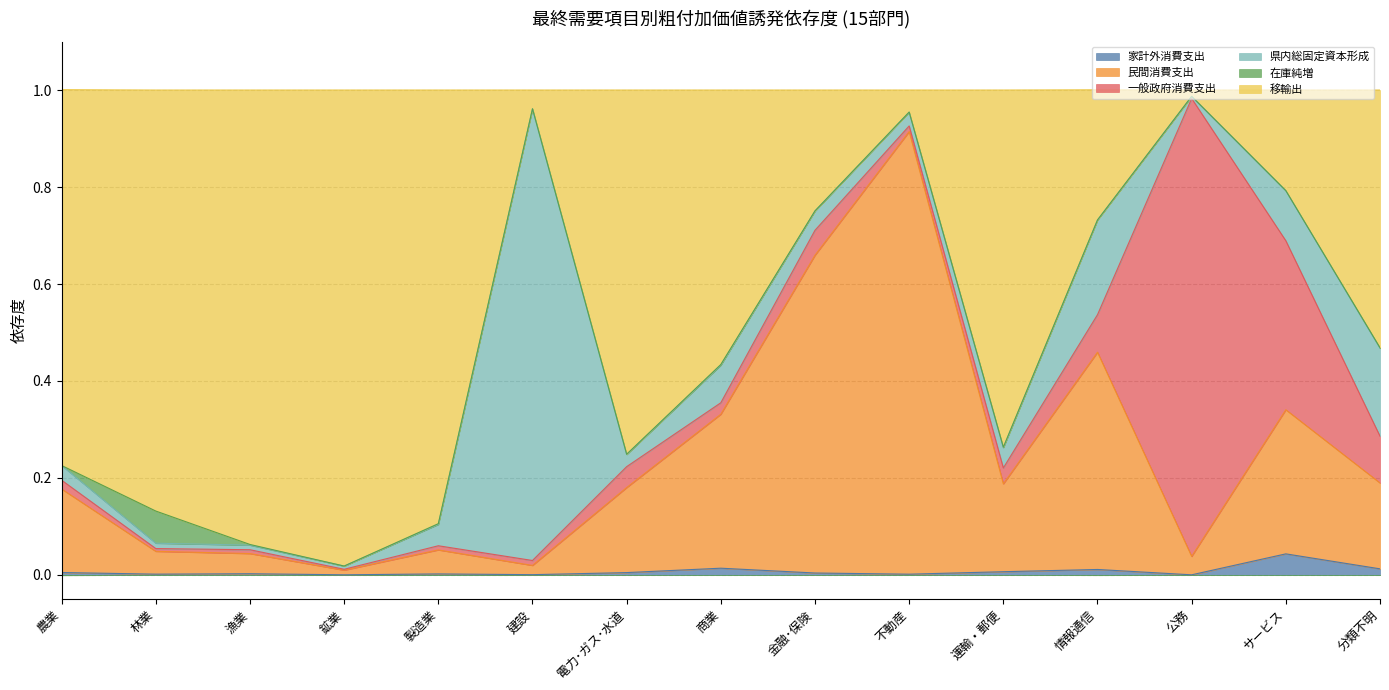

In 移輸出, how many points are lower than both neighbors (excluding endpoints)?

3